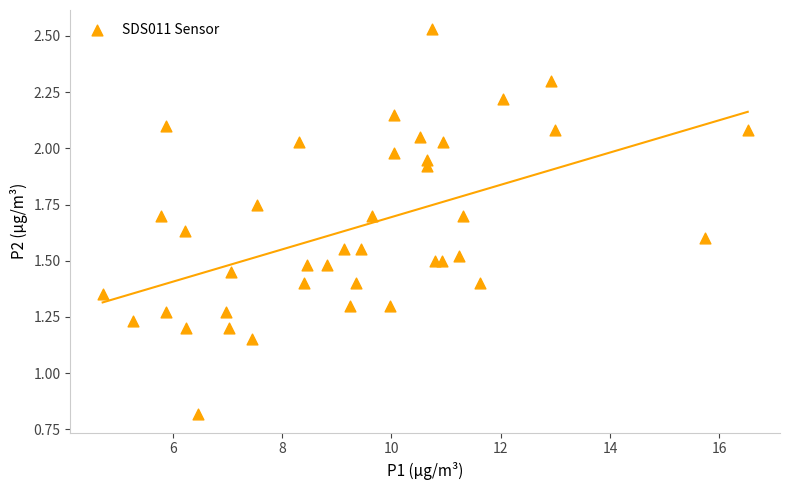

What is the range of Y values (max minus min)?

1.7